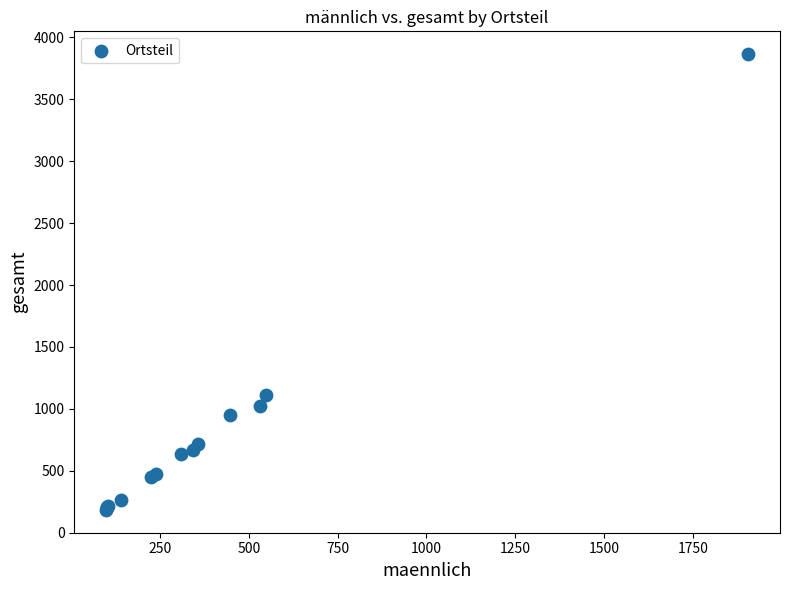

What Y value in the scatter plot is closest to 2024?

1111